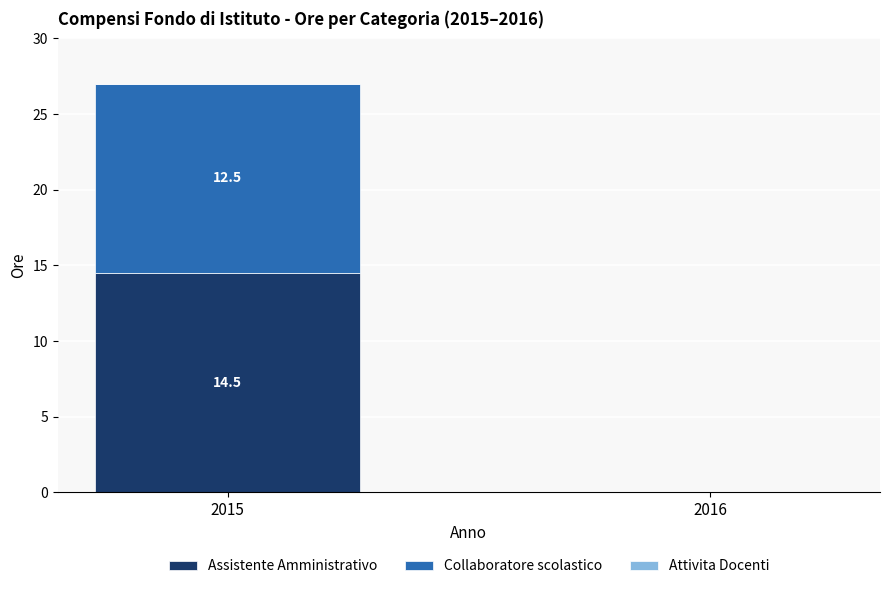

Reading left to right, transcribe the values for Assistente Amministrativo.

2015=14.5	2016=0.0